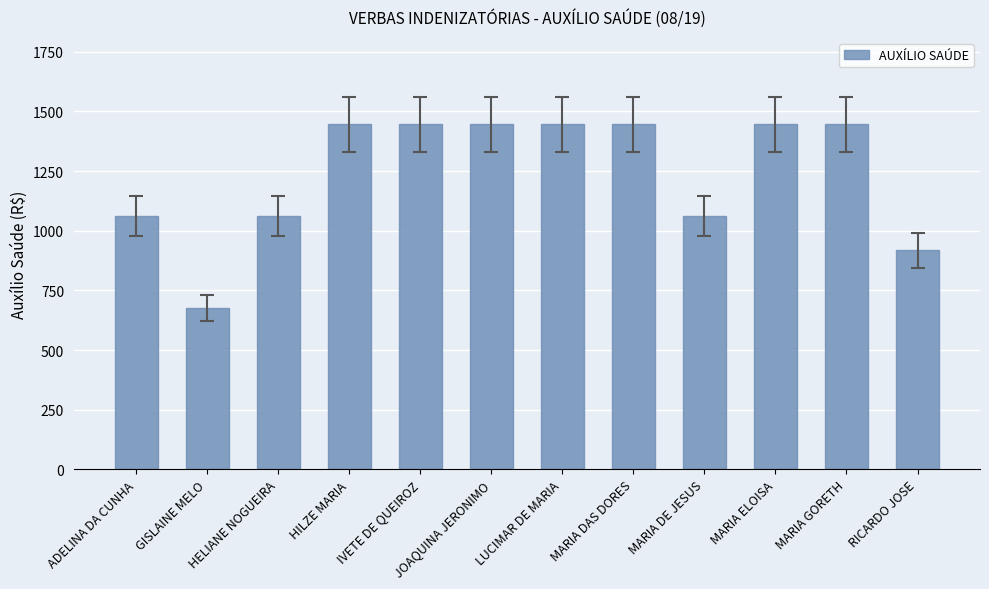

What is the approximate value at ADELINA DA CUNHA?

1061.9